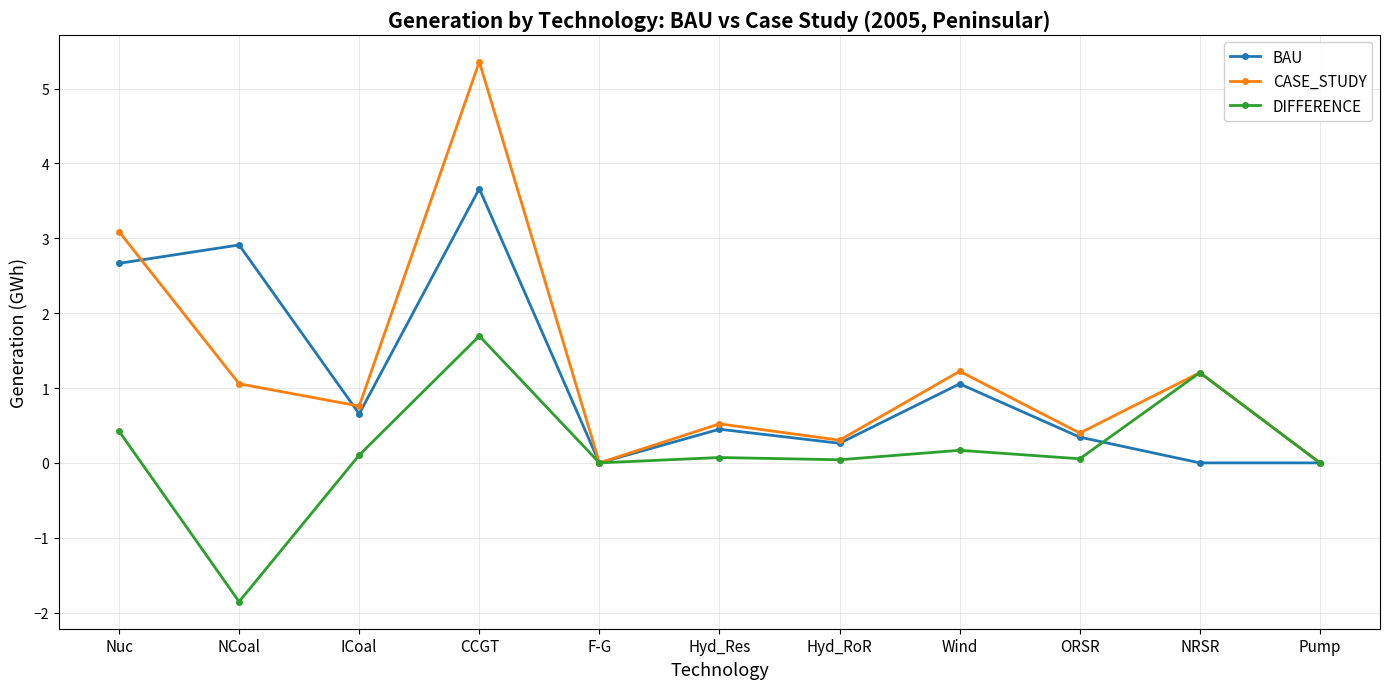

How many lines are shown in the chart?

3